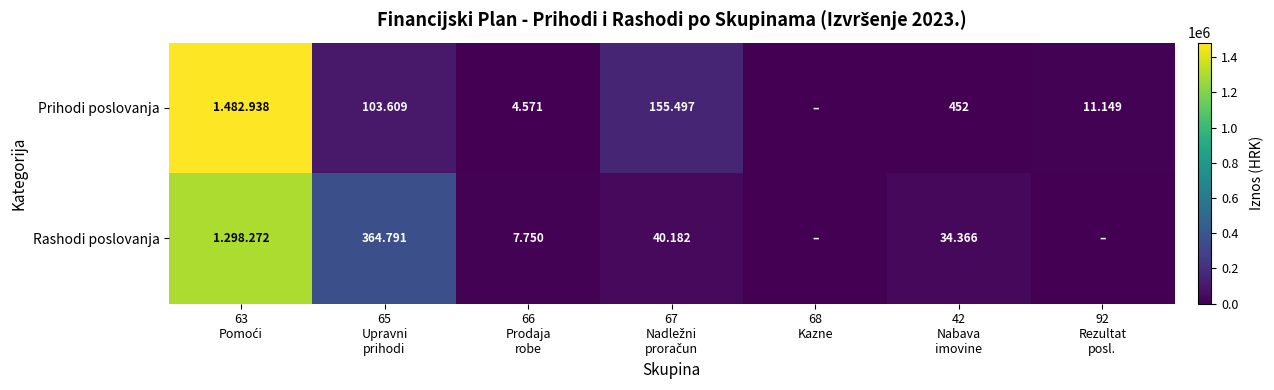

What is the sum of all Prihodi poslovanja values?

1758216